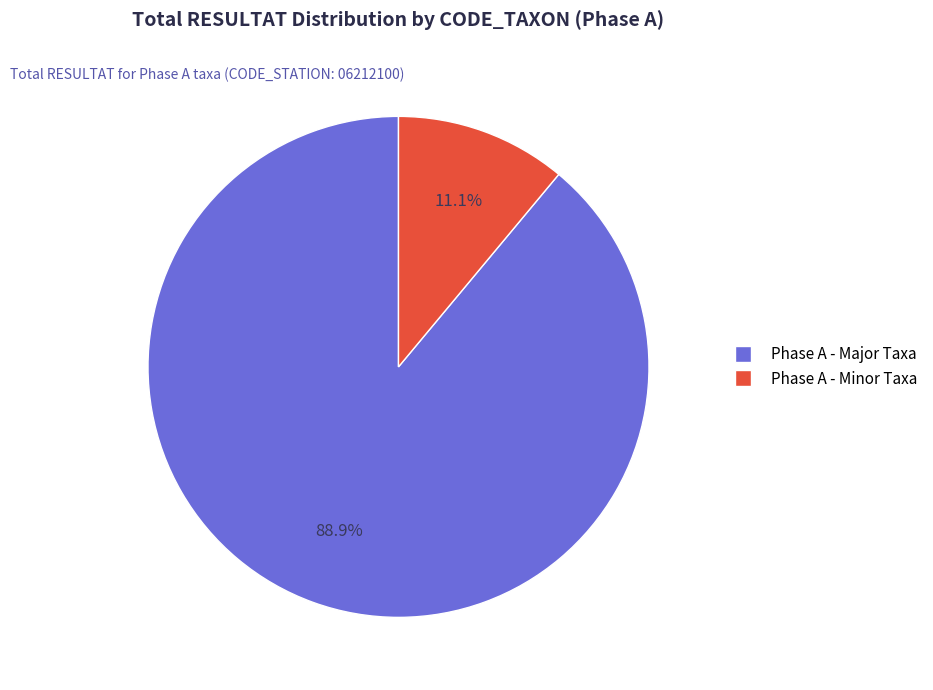

Is there any slice that represents more than half of the pie?

Yes